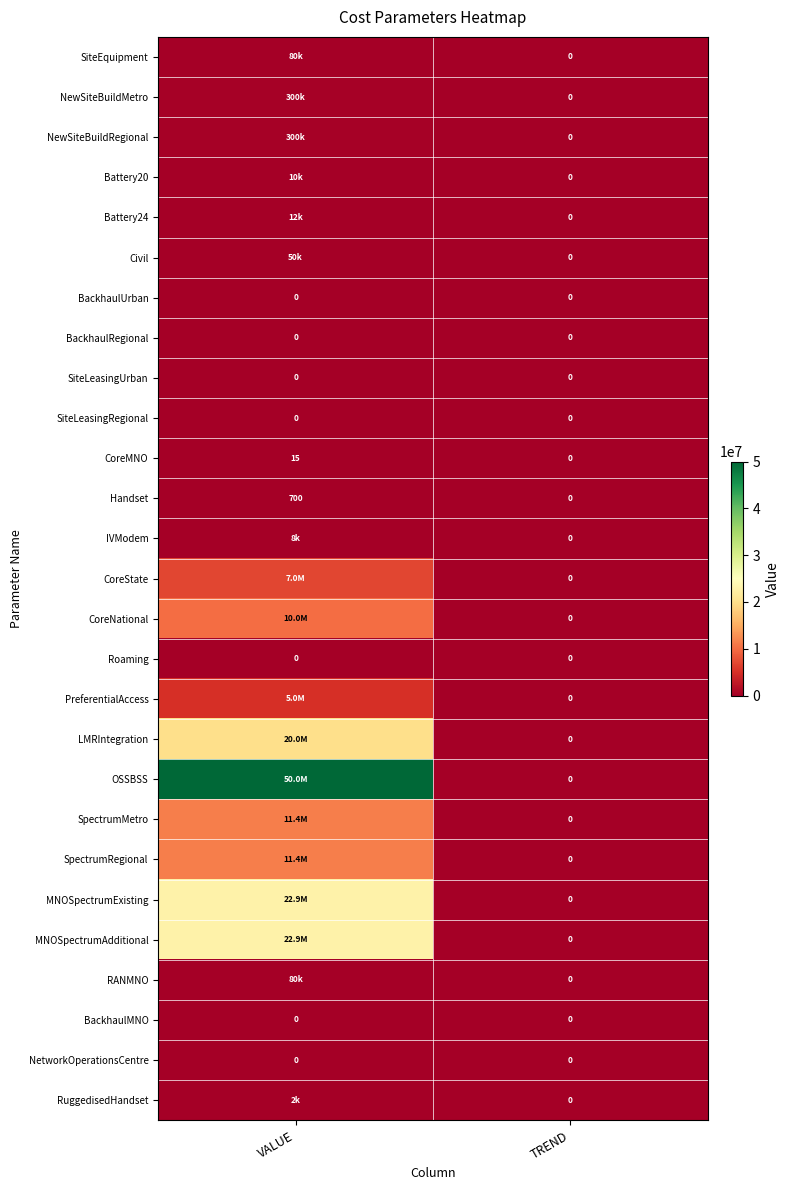

The Handset series shows 700 at VALUE. True or false?

True